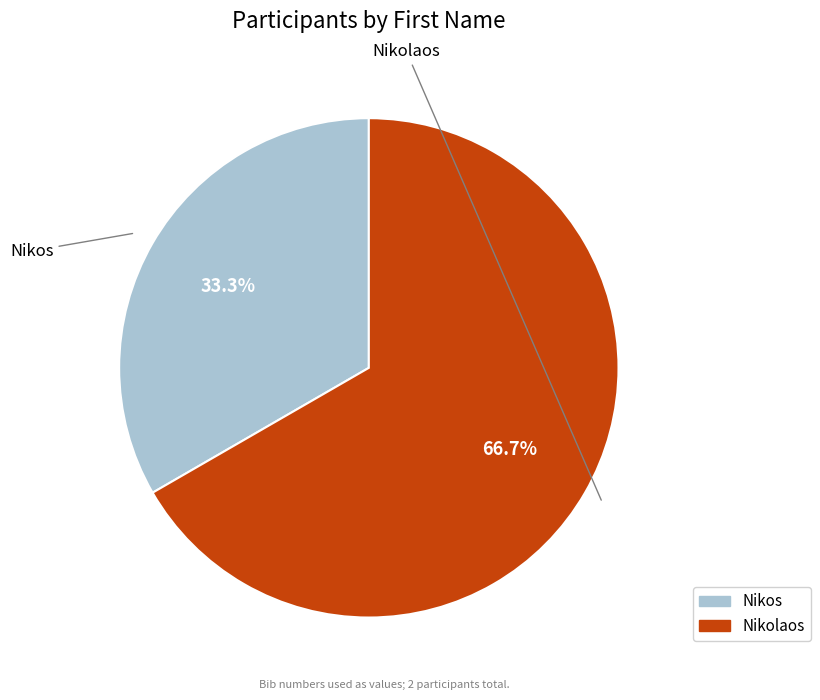

Is the sum of Nikos and Nikolaos greater than half?

Yes